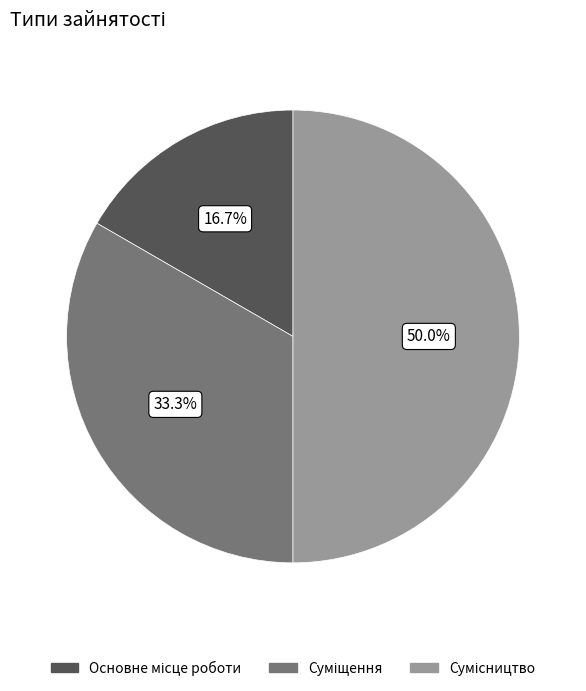

To the nearest percent, what is the difference between the largest and smallest slice percentages?

33%